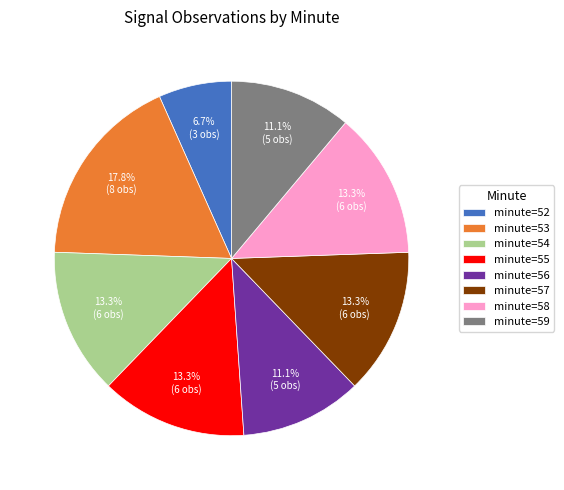

Count the number of slices in the pie.

8